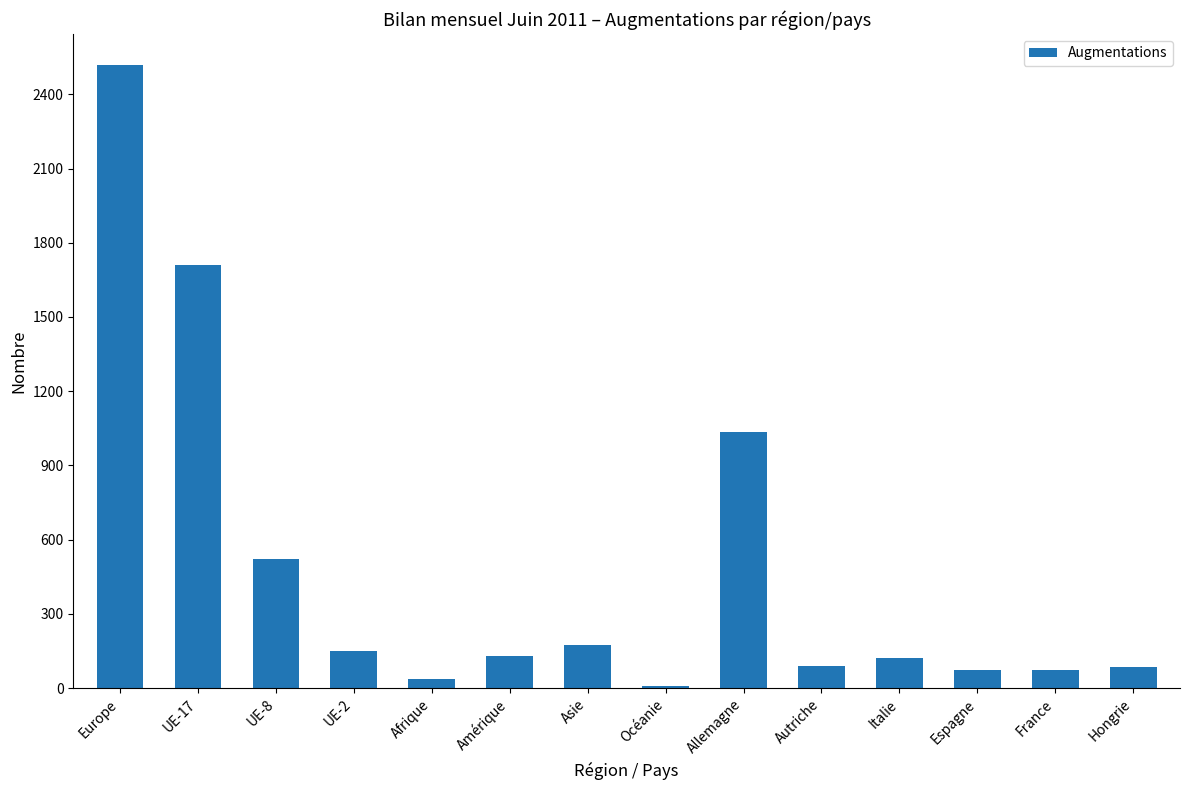

What position from the left is UE-17?

2